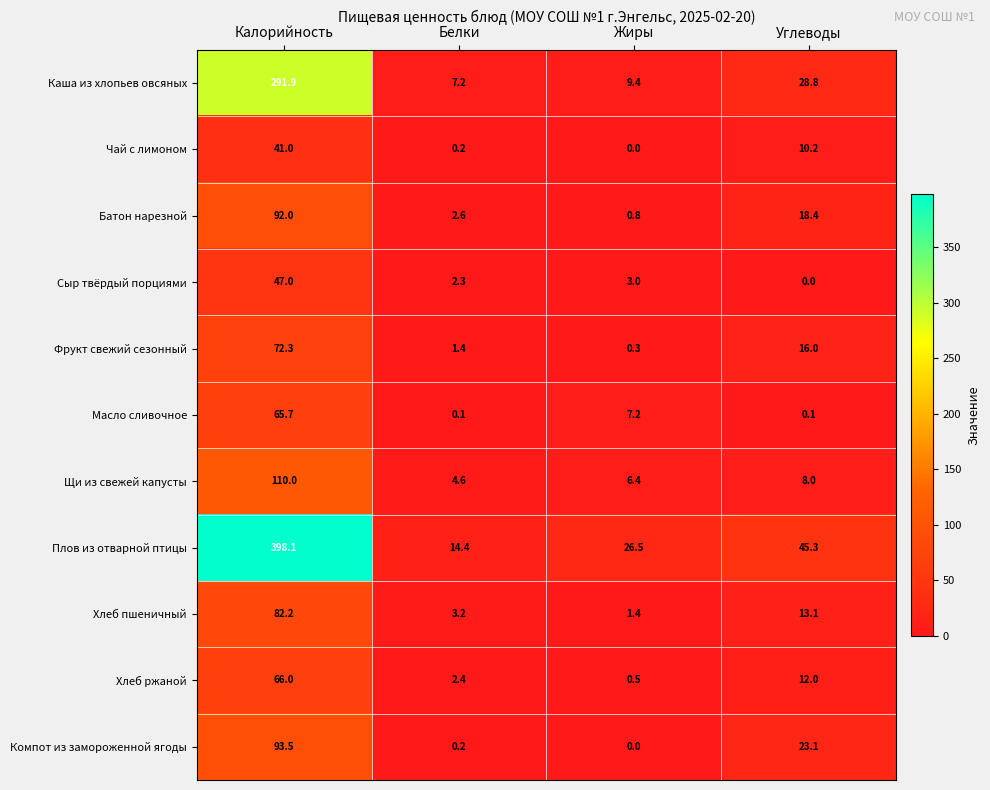

What is the difference between the maximum and second lowest values in the Плов из отварной птицы series?

371.6